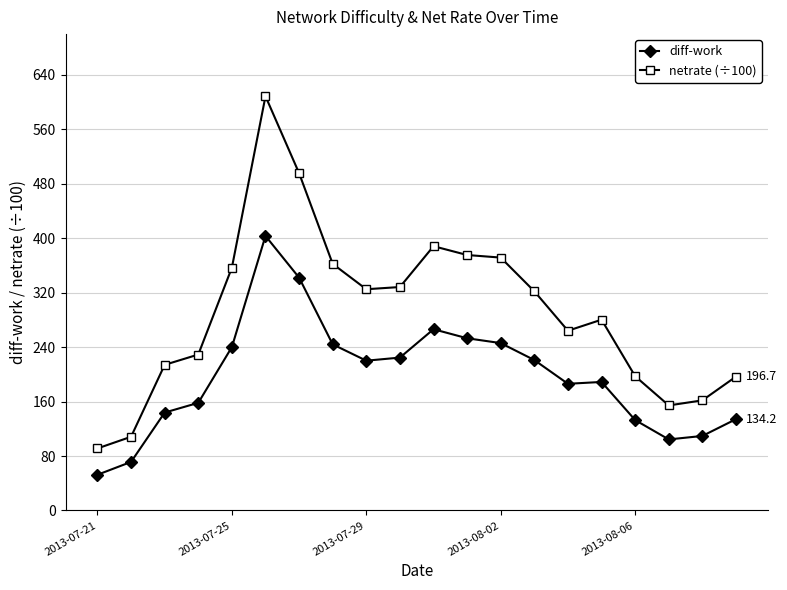

Rank the series by their average value, from lowest to highest.

diff-work, netrate (÷100)